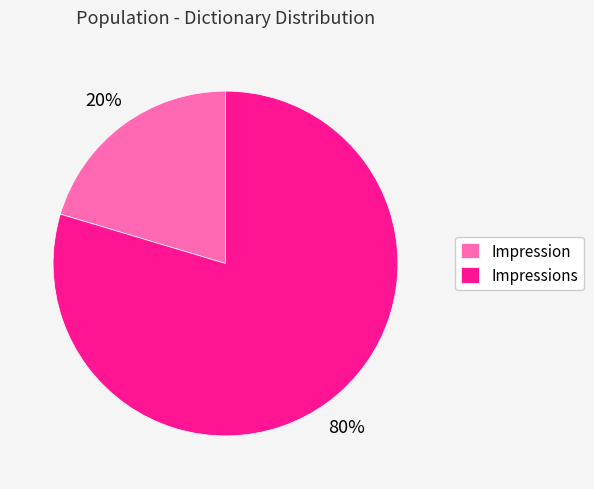

To the nearest percent, what portion does Impressions represent?

80%